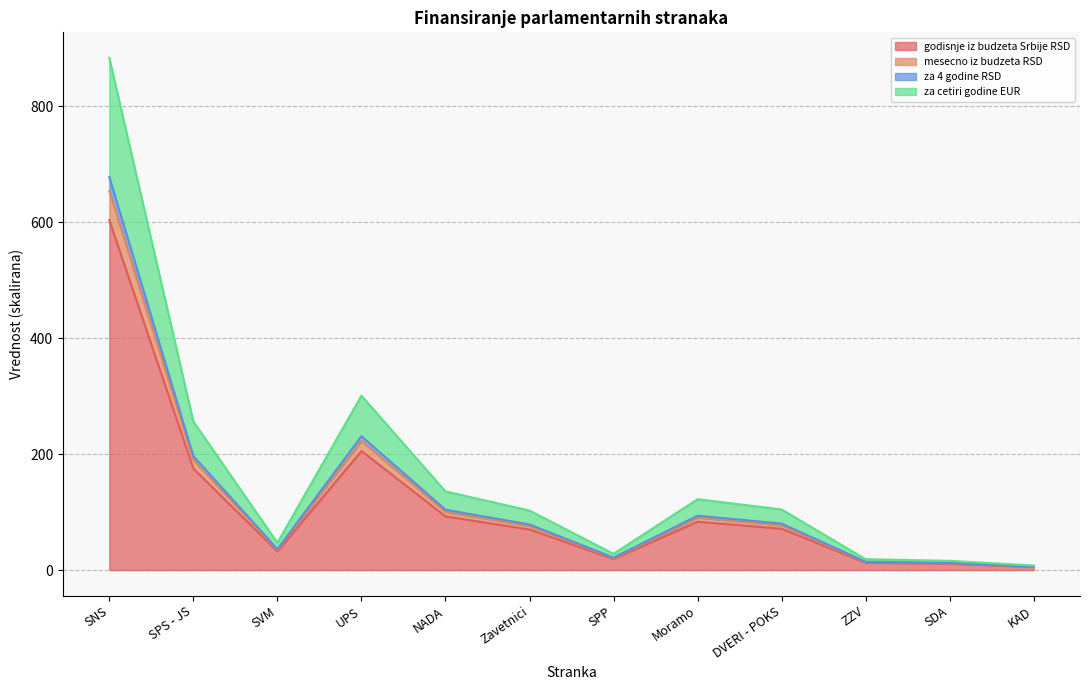

What is the value of the godisnje iz budzeta Srbije RSD point at the 7th from the left?

21.6